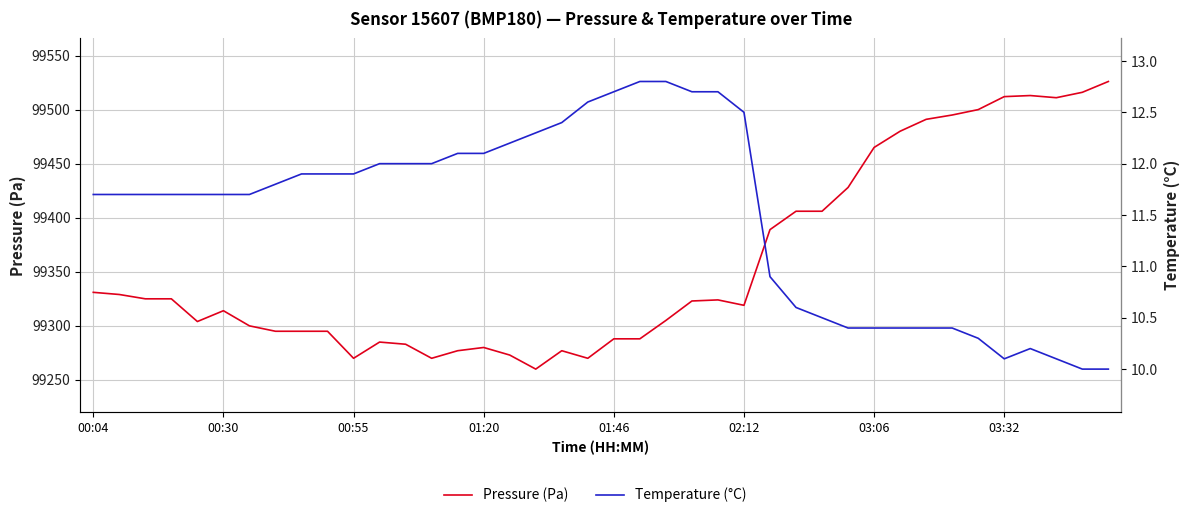

Does the chart display data point markers on the line(s)?

No